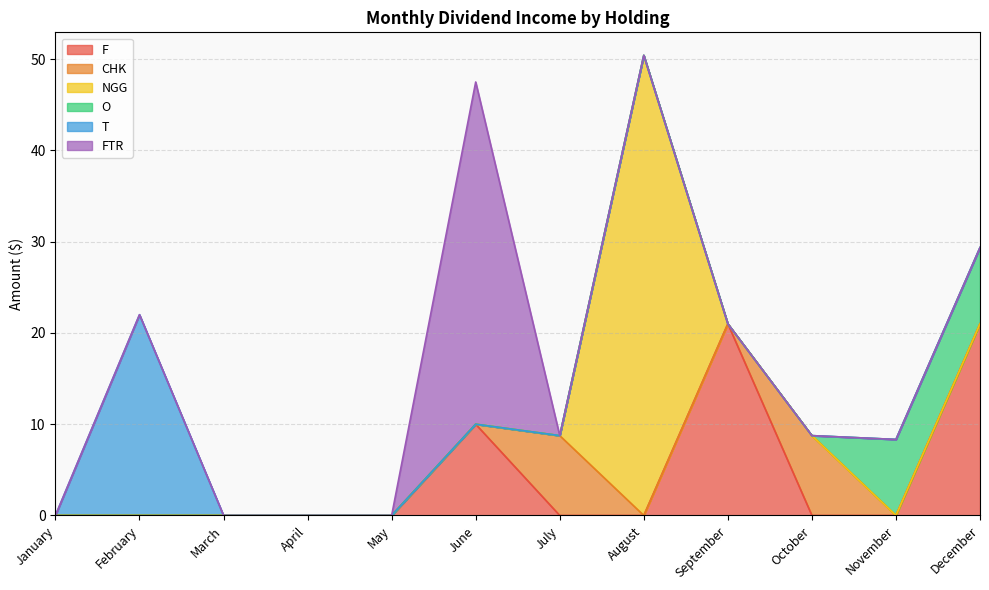

At how many categories does at least one series exceed 26?

2